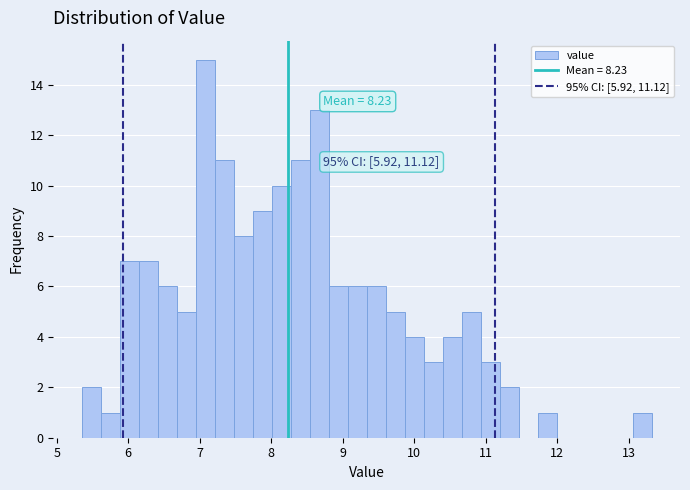

Read against the x-axis, roughly where is the centre of the tallest bar?

7.1